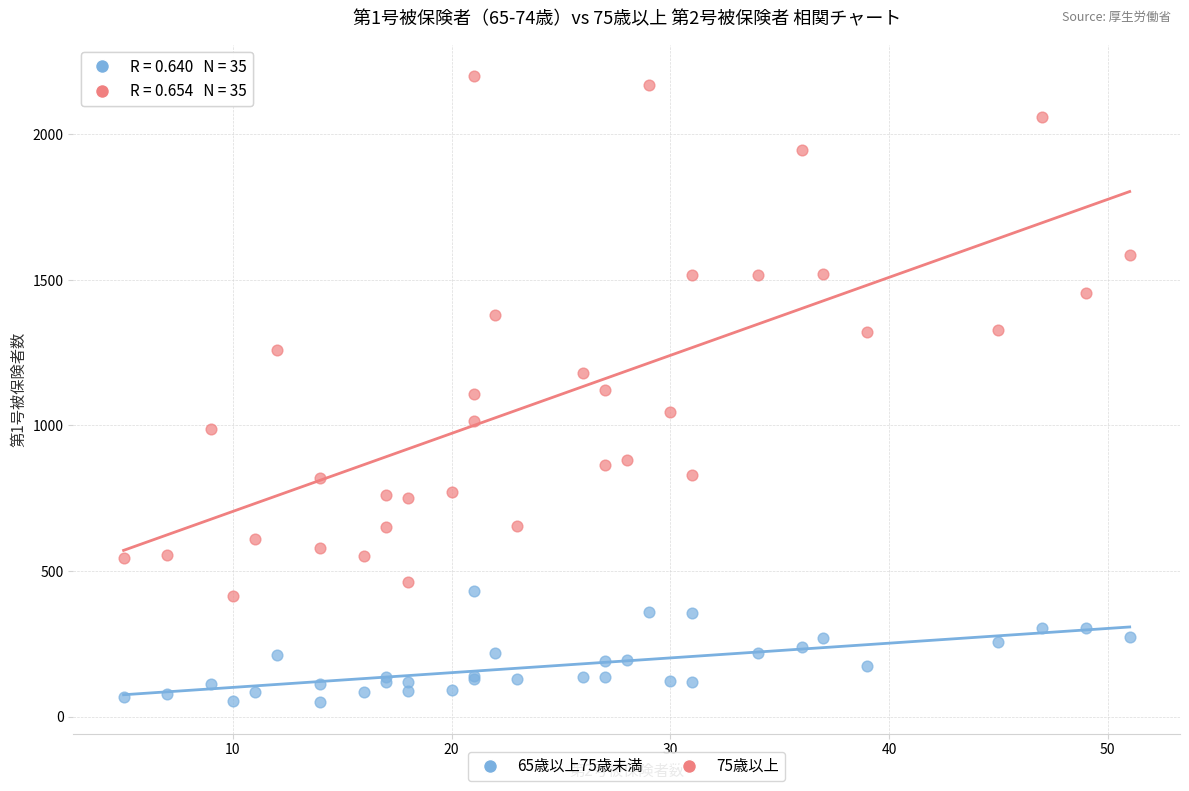

Which series contains the highest Y value?

75歳以上